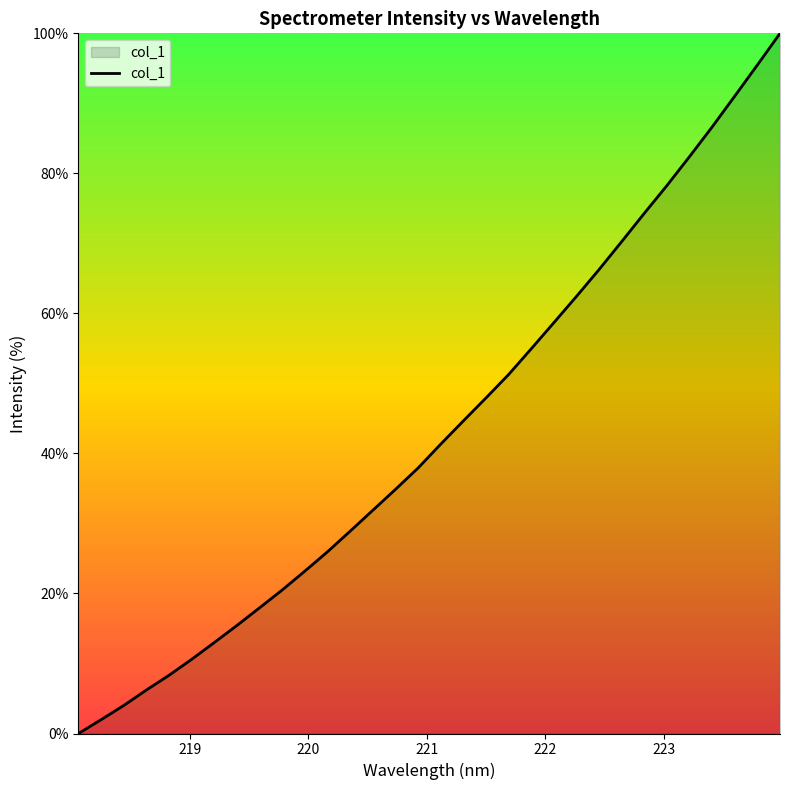

What is the greatest value displayed?

100.0